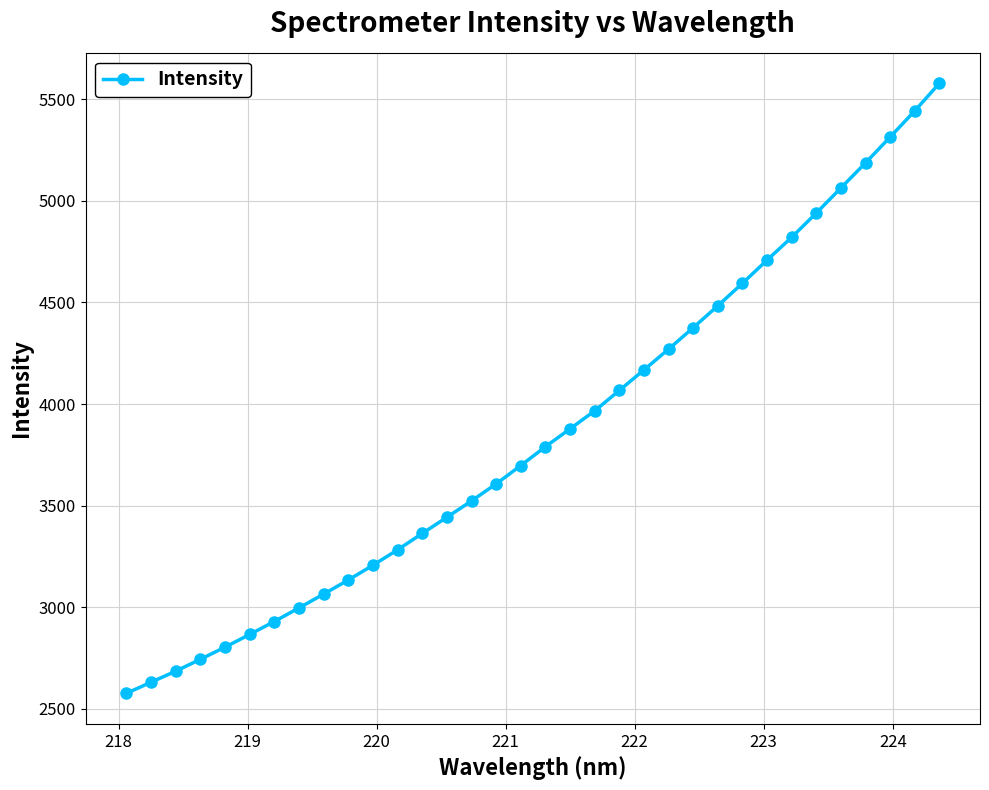

What is the value of the 31st point from the left?

5187.3